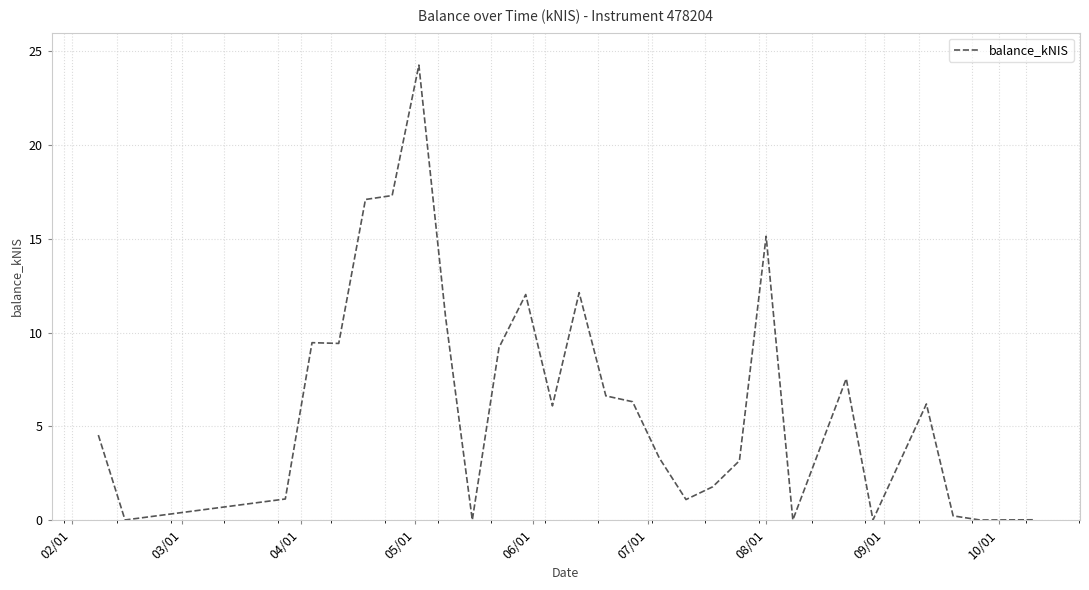

What is the difference between the maximum and minimum values?

24.3